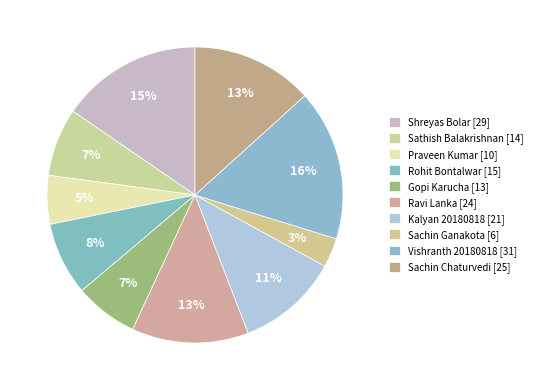

How many segments does this pie chart have?

10